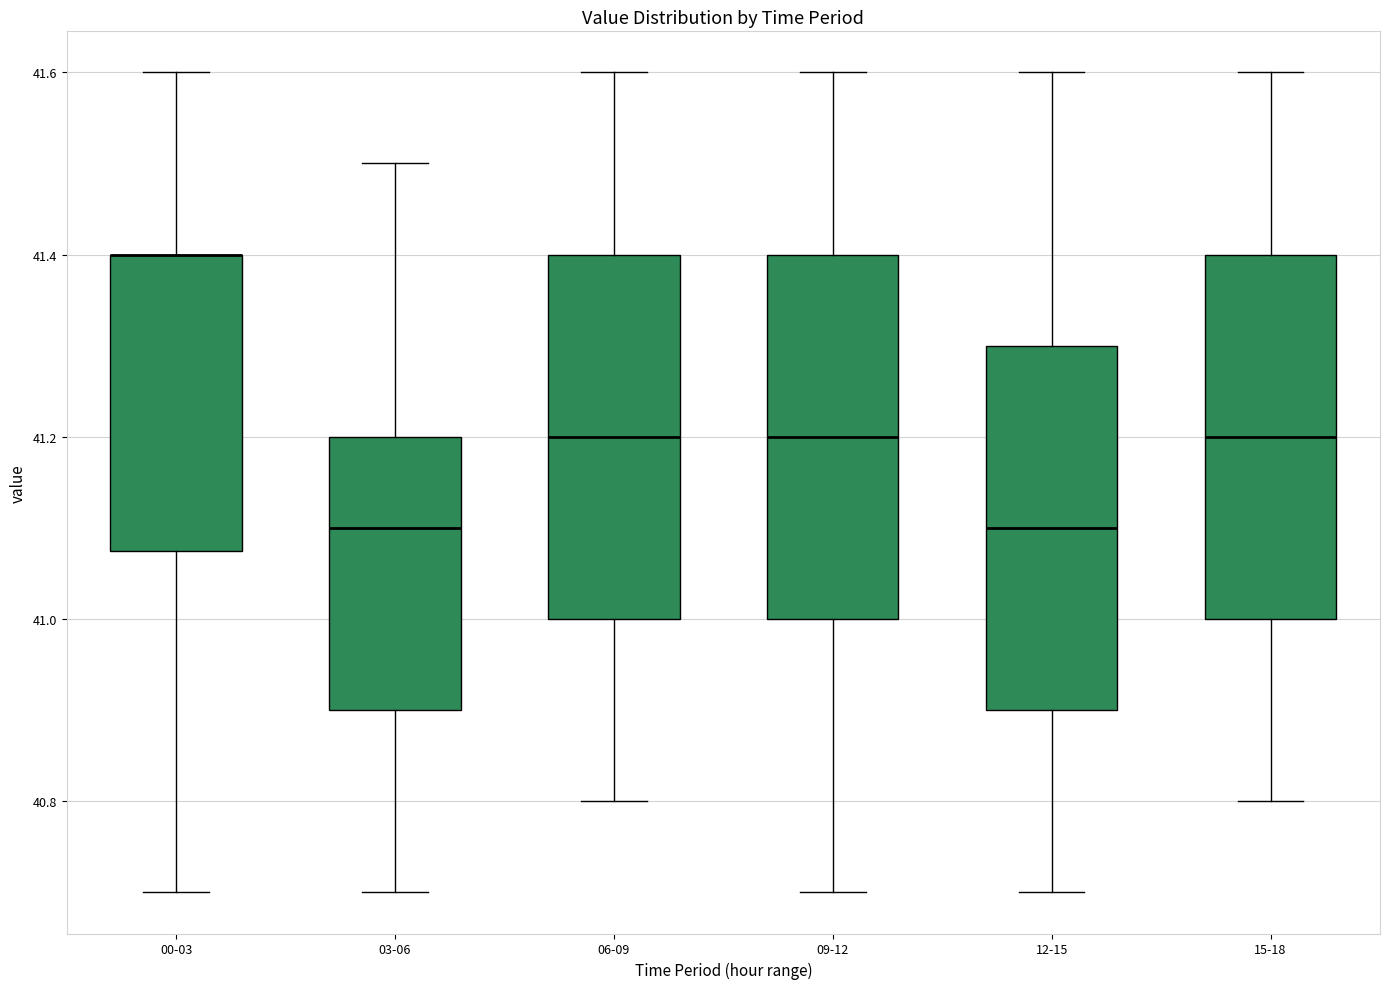

Reading left to right, transcribe this box plot: for each box, give where its median line is, the range the box spans, and where its two whiskers end, as read against the y-axis. The values are not printed on the chart, so give them approximately, as read against the axis.

00-03: median 41.40 (drawn on the box's upper edge), box 41.08 to 41.40, whiskers 40.70 to 41.60
03-06: median 41.10, box 40.90 to 41.20, whiskers 40.70 to 41.50
06-09: median 41.20, box 41.00 to 41.40, whiskers 40.80 to 41.60
09-12: median 41.20, box 41.00 to 41.40, whiskers 40.70 to 41.60
12-15: median 41.10, box 40.90 to 41.30, whiskers 40.70 to 41.60
15-18: median 41.20, box 41.00 to 41.40, whiskers 40.80 to 41.60